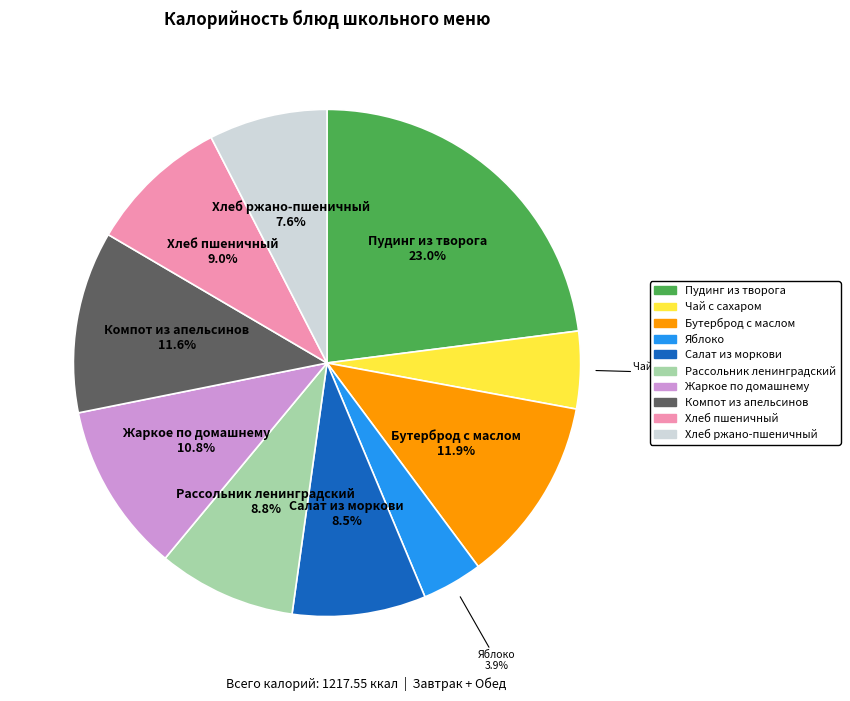

Combined, do Бутерброд с маслом and Хлеб ржано-пшеничный account for over 50%?

No